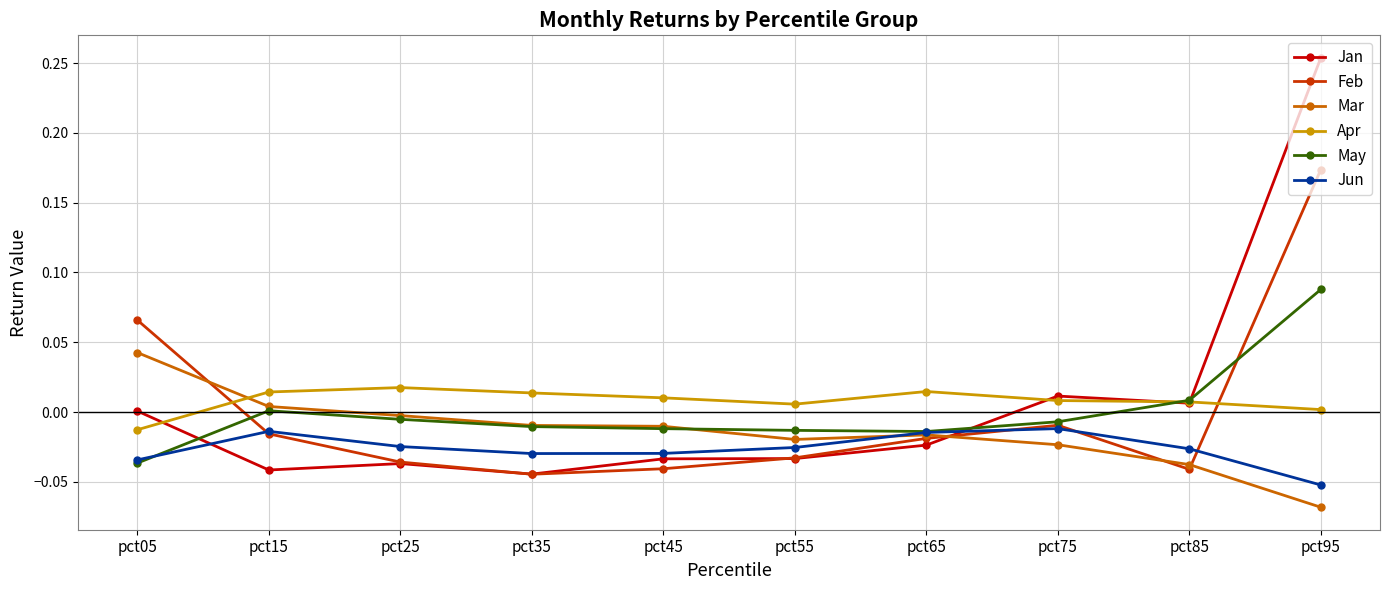

Does the chart have visible grid lines?

Yes